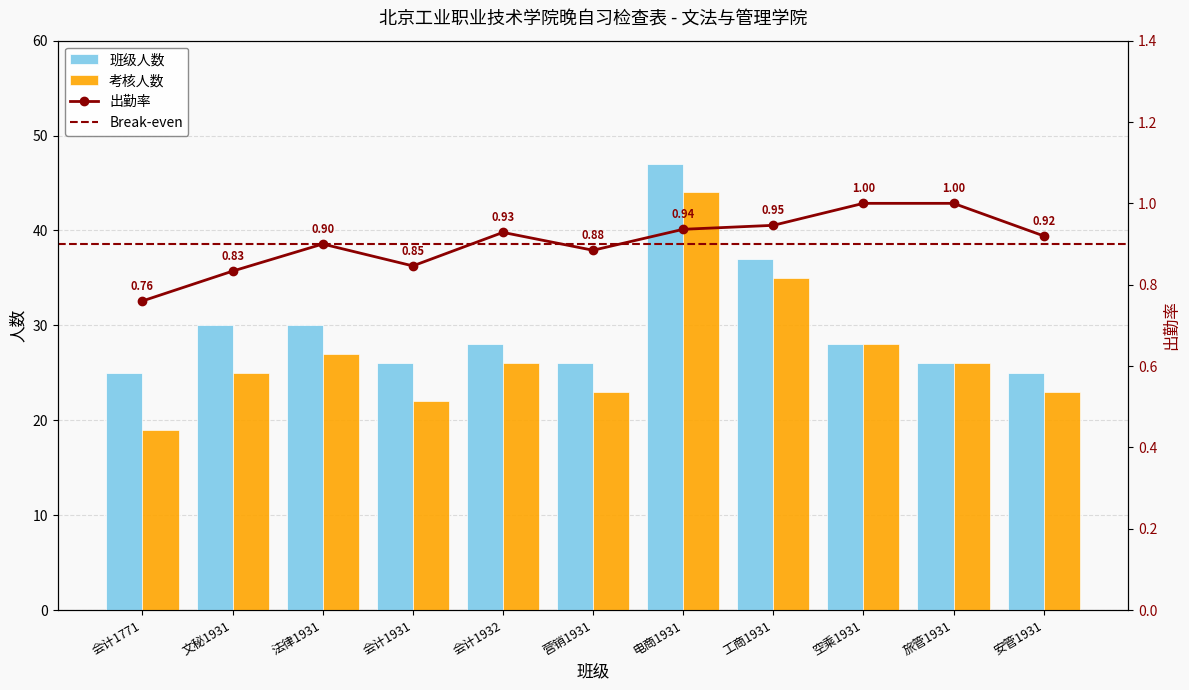

Which label corresponds to the largest value in the chart?

电商1931